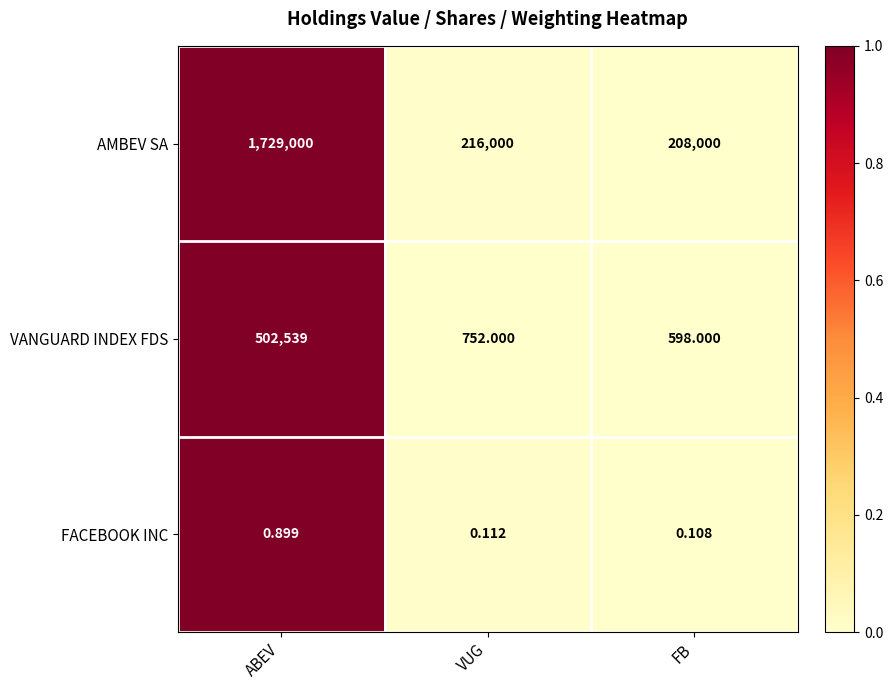

Rank the series by their average value, from lowest to highest.

FACEBOOK INC, VANGUARD INDEX FDS, AMBEV SA